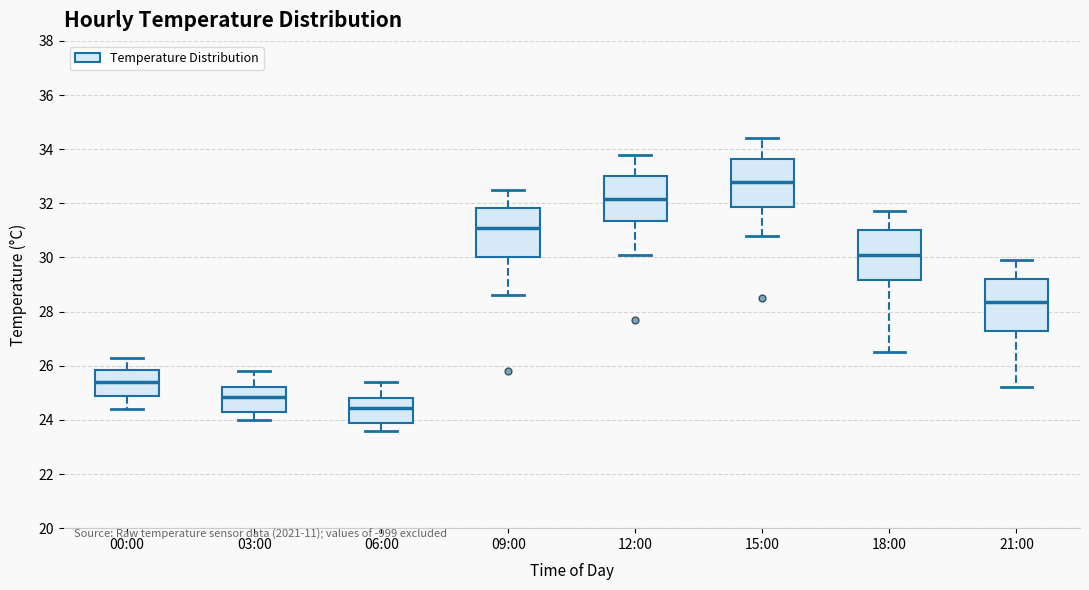

Which box has the lowest median line?

06:00